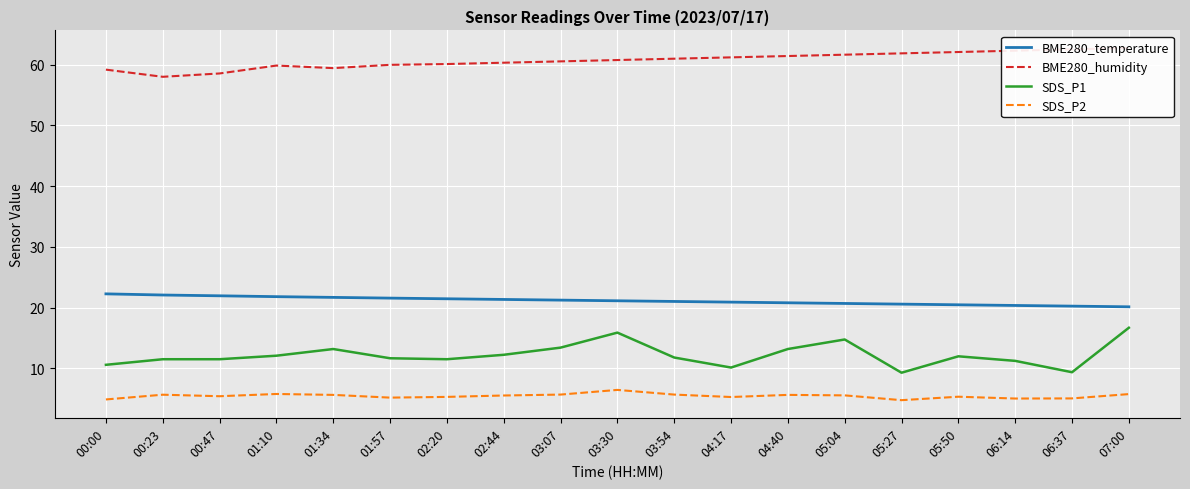

True or false: SDS_P2 and SDS_P1 intersect in this chart.

False